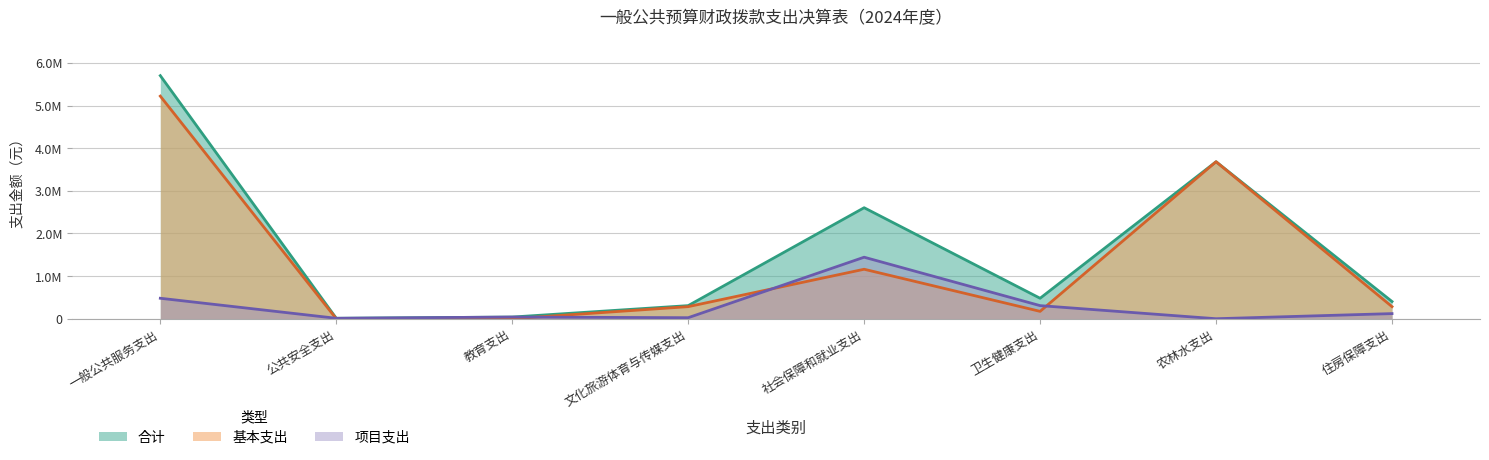

Which series changed the most between 一般公共服务支出 and 社会保障和就业支出?

基本支出